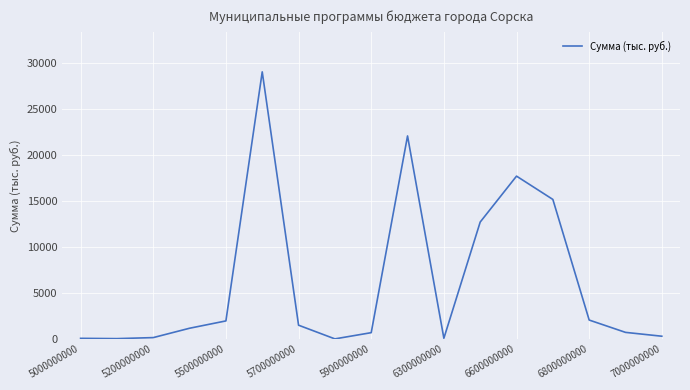

What is the greatest value displayed?

29072.2